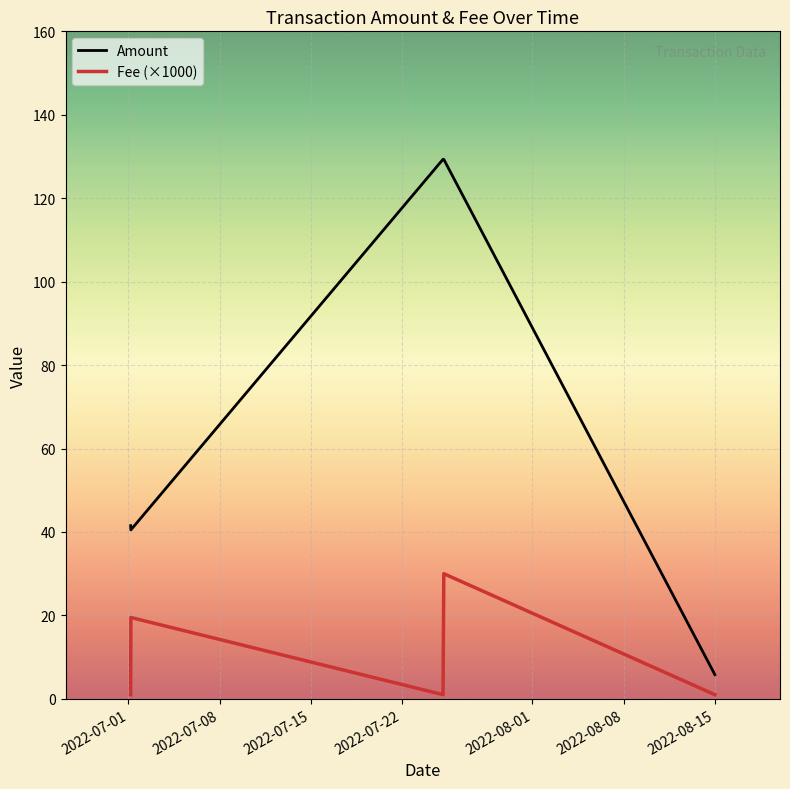

True or false: Amount and Fee (×1000) cross at least once.

False